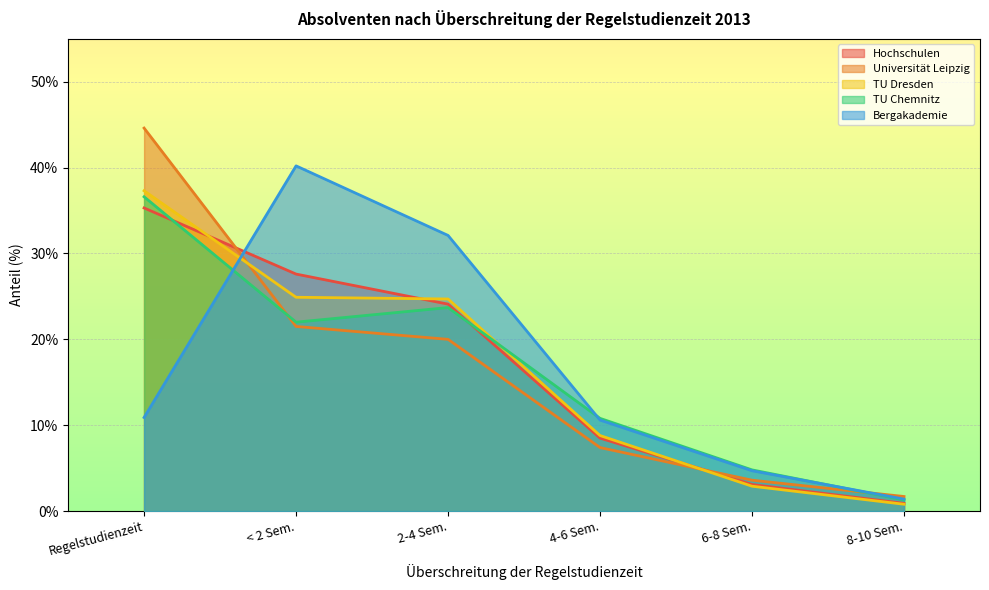

Which series has the widest spread of values?

Universität Leipzig